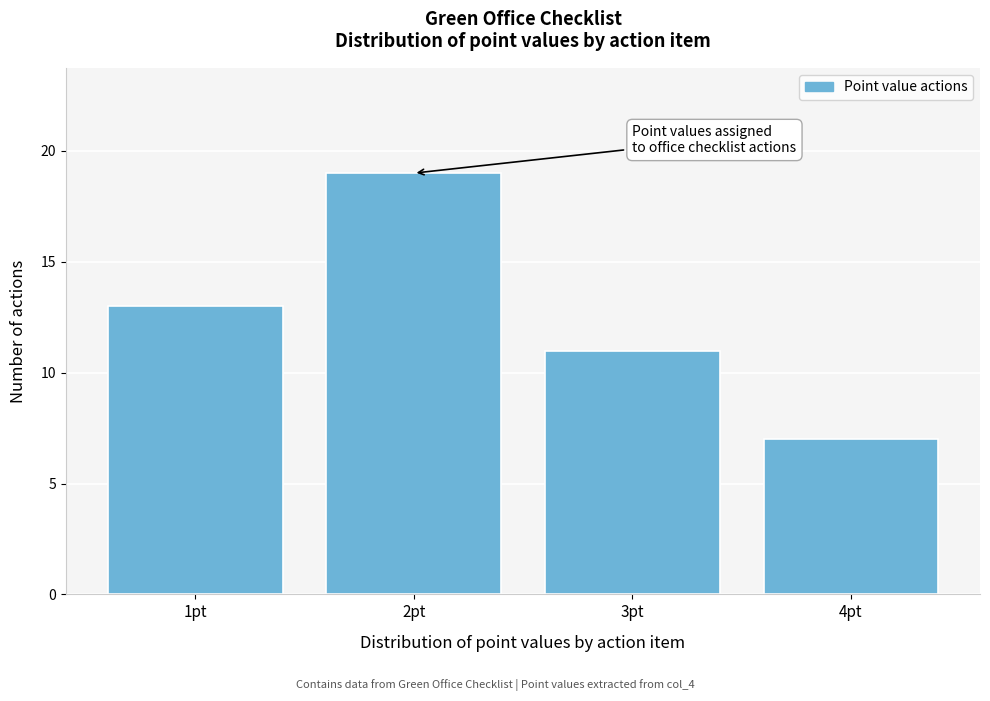

Reading left to right, transcribe all the data shown in this chart.

13	19	11	7